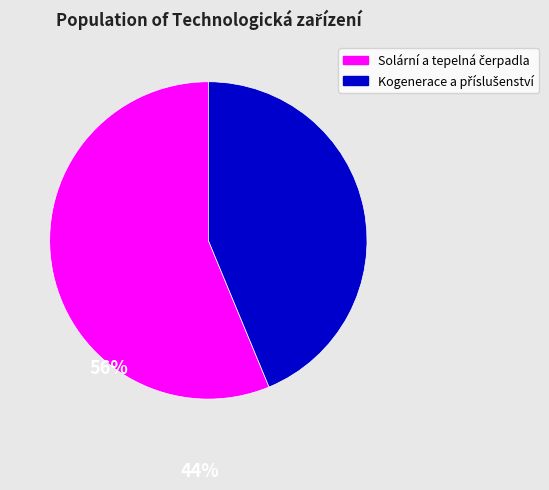

Is there a majority slice in this chart?

Yes